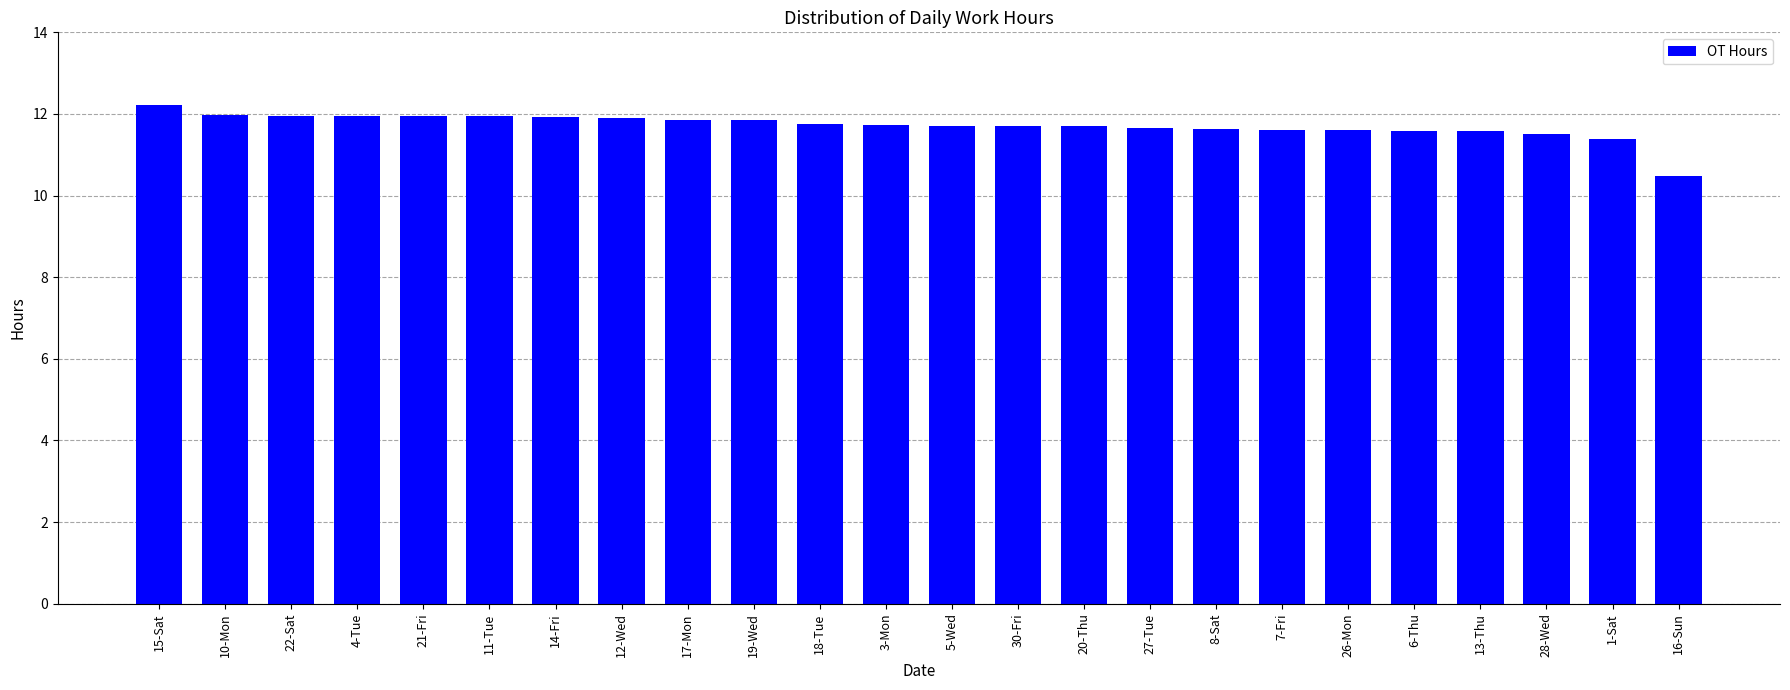

Which label corresponds to the smallest value in the chart?

16-Sun